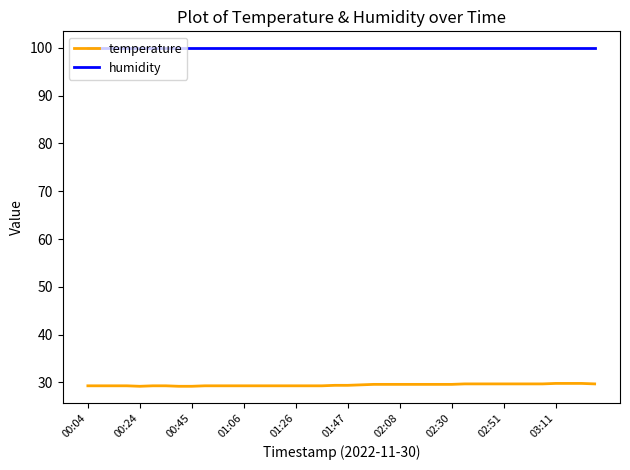

What is the highest value of the humidity series?

99.9